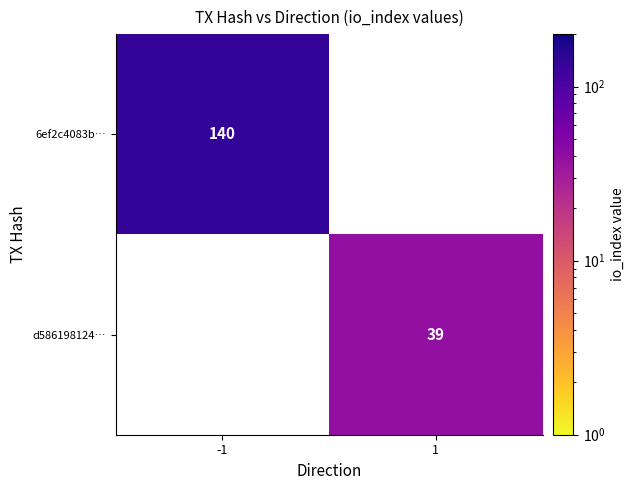

The d586198124… series shows 9.9 at 1. True or false?

False